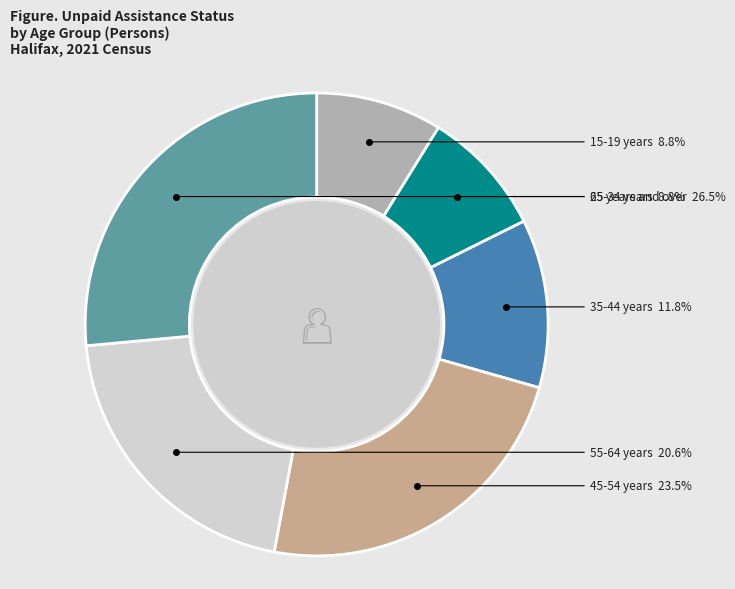

Is there any slice that represents more than half of the pie?

No